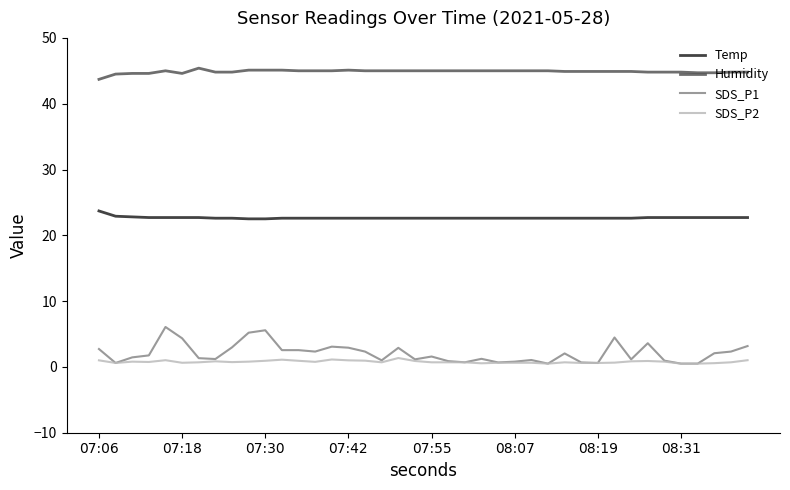

What are all the series names shown in the legend?

Temp, Humidity, SDS_P1, SDS_P2